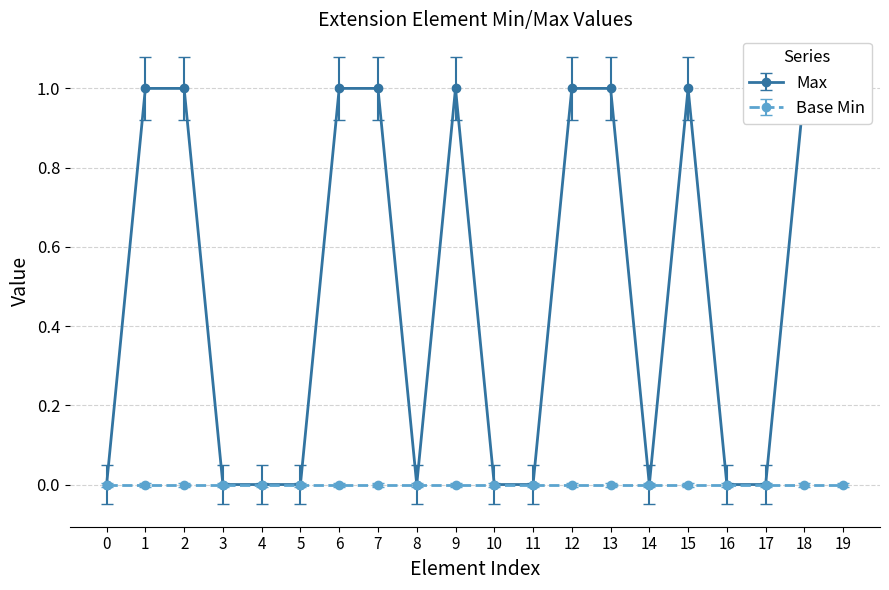

What is the difference between the maximum and minimum values?

1.0